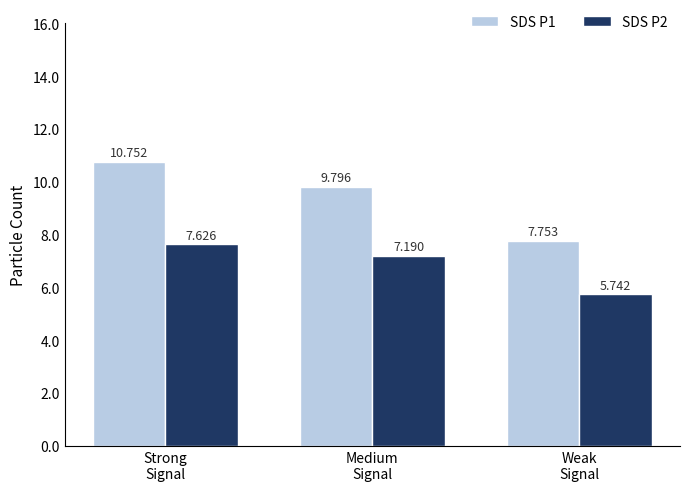

Where does the SDS P1 series first go above 9?

Strong
Signal